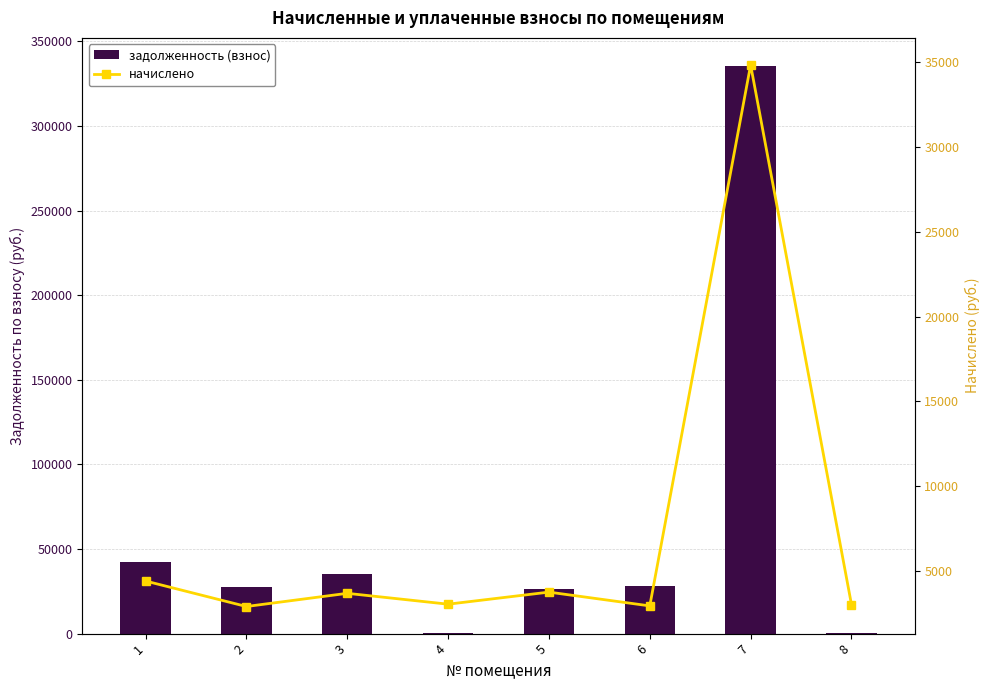

What are all the series names shown in the legend?

задолженность (взнос), начислено